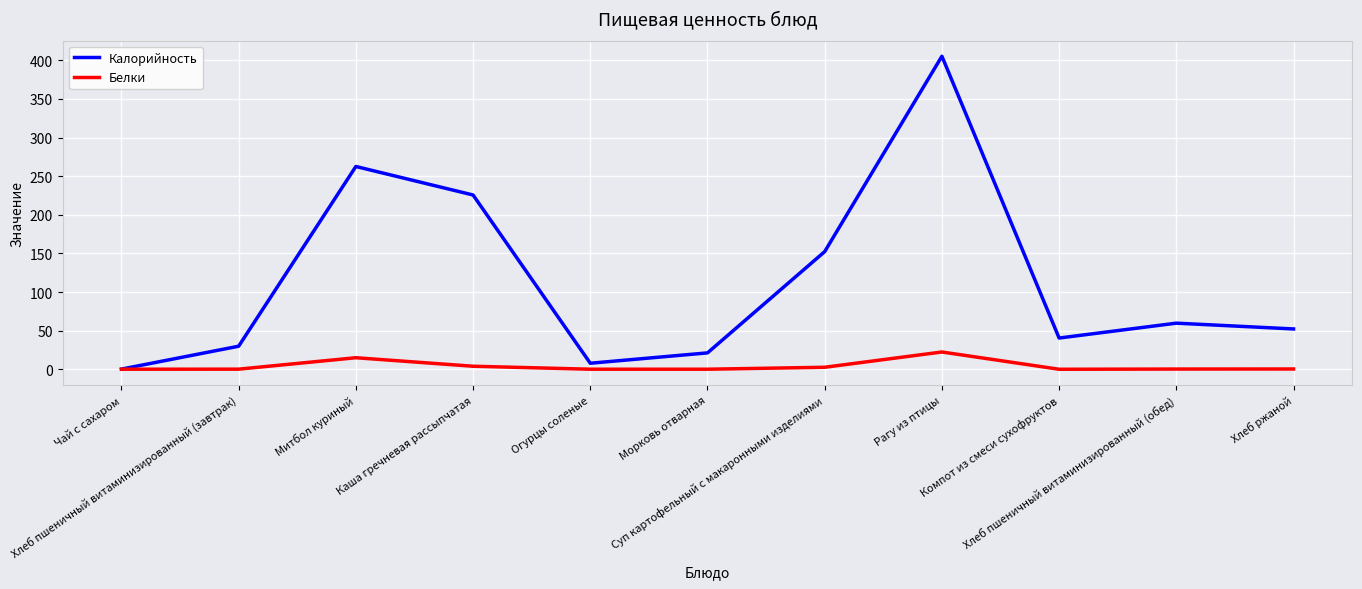

At which label does Калорийность first exceed 52?

Митбол куриный